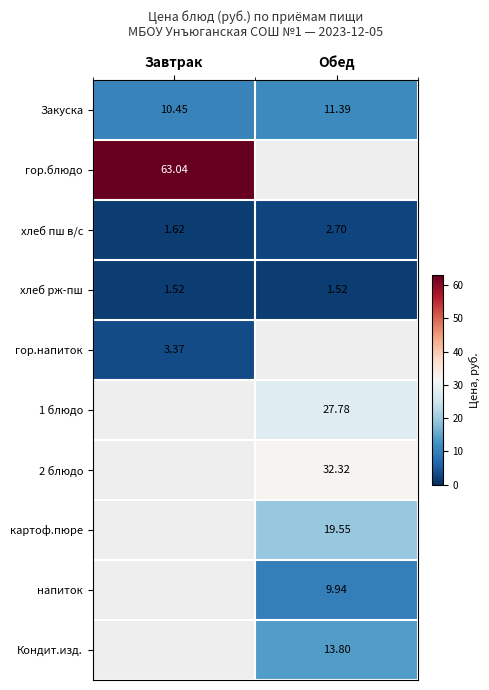

How many distinct data groups are displayed?

10